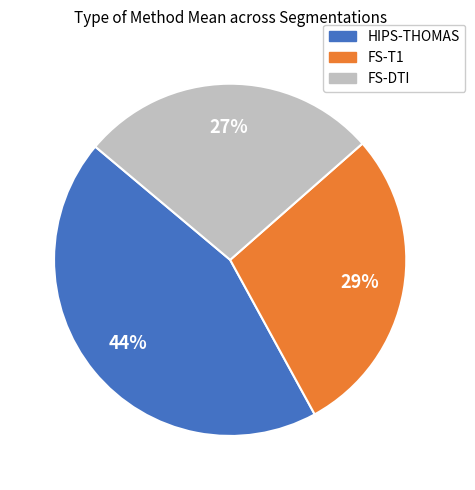

To the nearest percent, what portion does FS-T1 represent?

29%